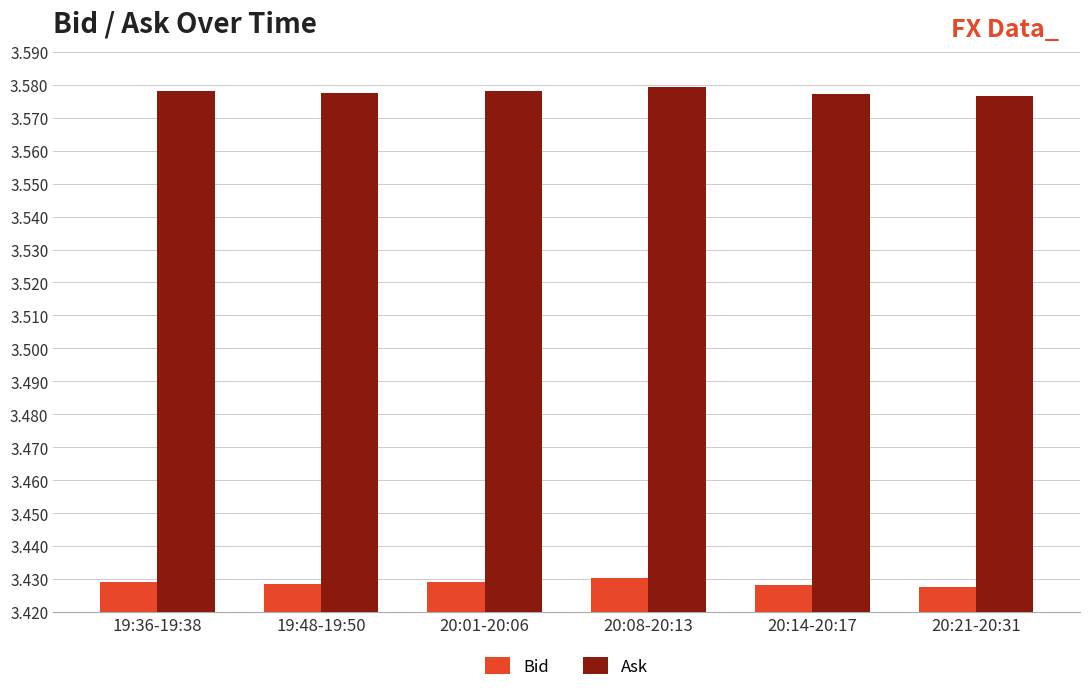

The value of Bid at 20:01-20:06 is 1.9. True or false?

False